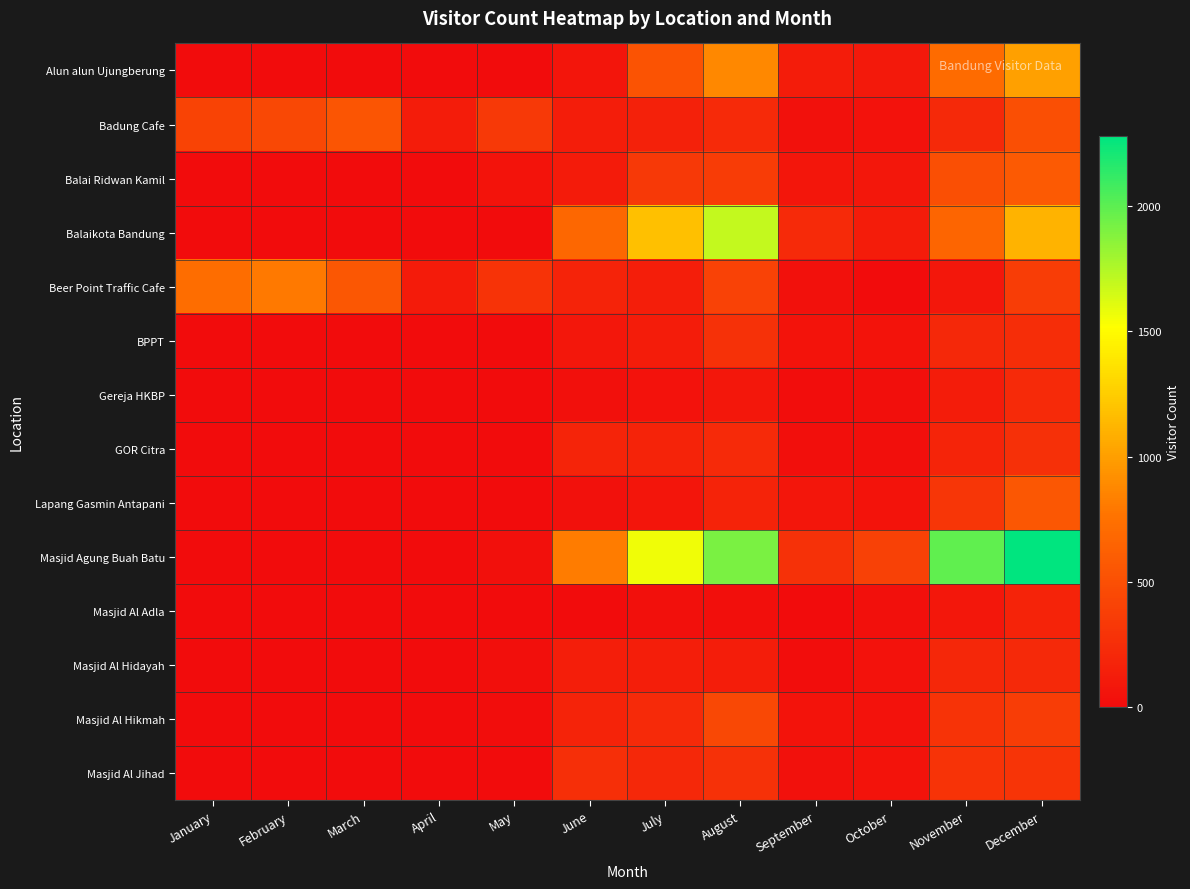

What is the maximum value shown in the chart?

2279